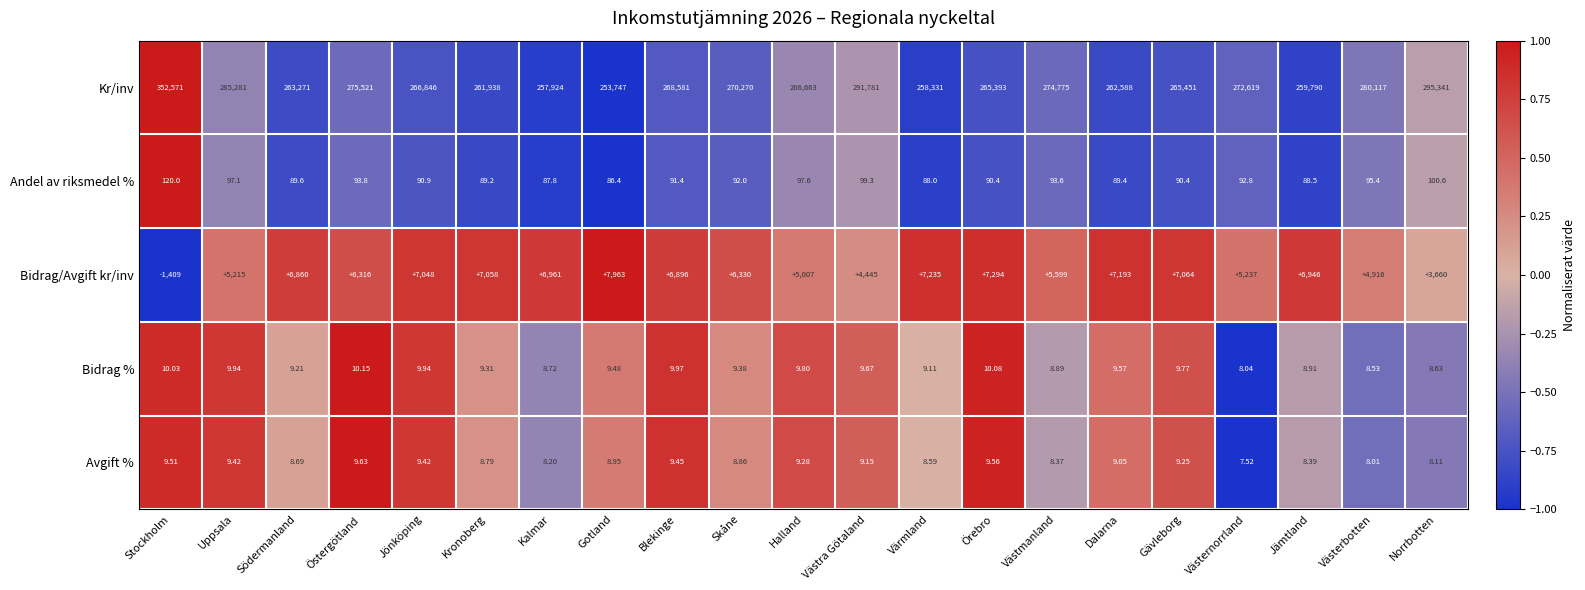

How many data points in Andel av riksmedel % are above 91?

11